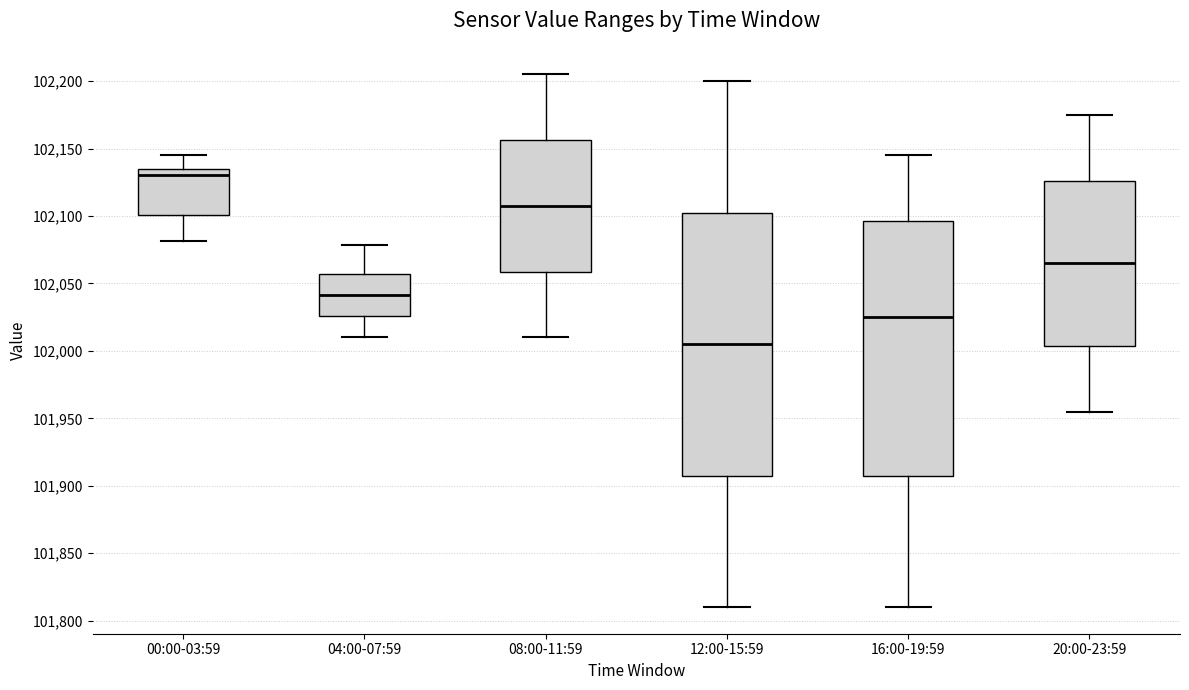

Reading left to right, transcribe this box plot: for each box, give where its median line is, the range the box spans, and where its two whiskers end, as read against the y-axis. The values are not printed on the chart, so give them approximately, as read against the axis.

00:00-03:59: median 102130, box 102100 to 102135, whiskers 102080 to 102145
04:00-07:59: median 102040, box 102025 to 102055, whiskers 102010 to 102080
08:00-11:59: median 102110, box 102060 to 102155, whiskers 102010 to 102205
12:00-15:59: median 102005, box 101910 to 102105, whiskers 101810 to 102200
16:00-19:59: median 102025, box 101910 to 102095, whiskers 101810 to 102145
20:00-23:59: median 102065, box 102005 to 102125, whiskers 101955 to 102175